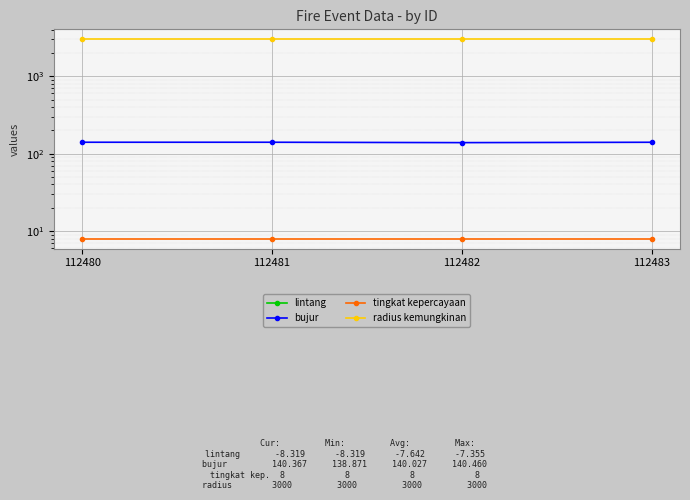

What is the sum of all tingkat kepercayaan values?

32.0